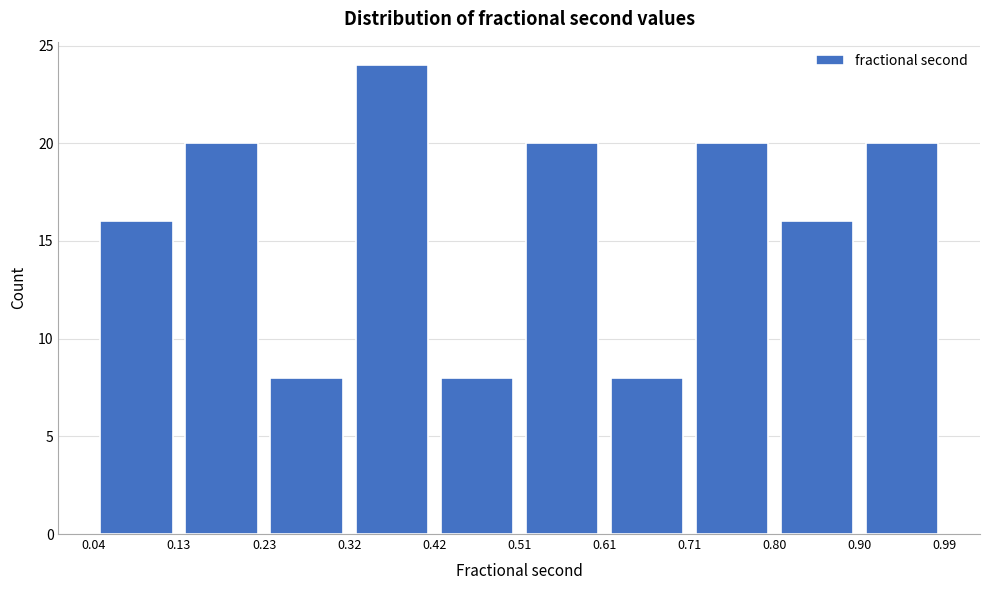

Reading left to right, transcribe this chart: for each bar, give the range it covers on the x-axis and its height. The values are not printed on the chart, so give them approximately, as read against the axis.

0.04 to 0.13: 16
0.13 to 0.23: 20
0.23 to 0.32: 8
0.32 to 0.42: 24
0.42 to 0.51: 8
0.51 to 0.61: 20
0.61 to 0.71: 8
0.71 to 0.80: 20
0.80 to 0.90: 16
0.90 to 0.99: 20